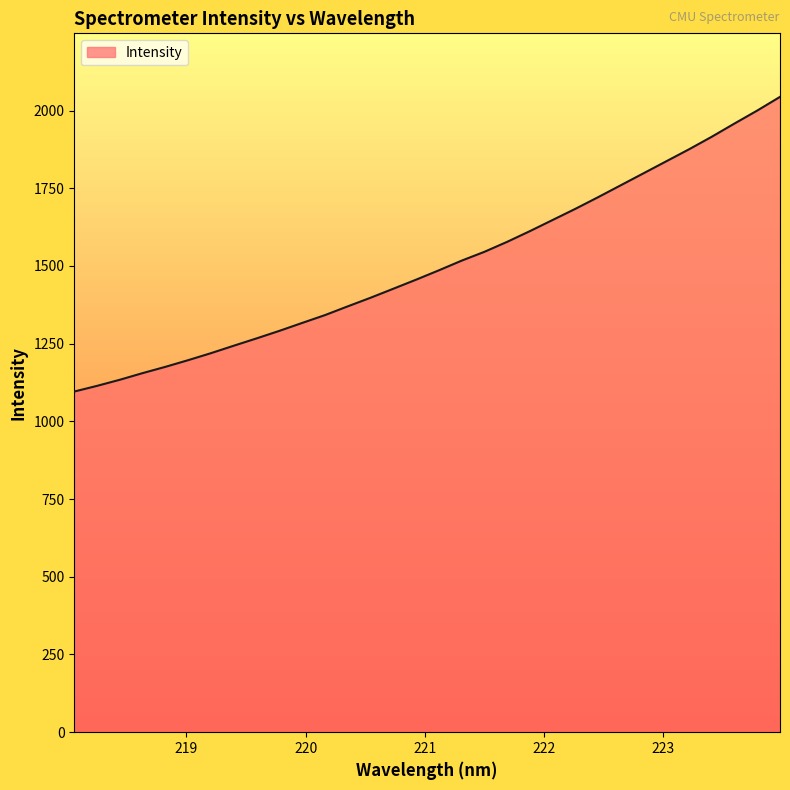

What is the difference between the maximum and minimum values?

947.9